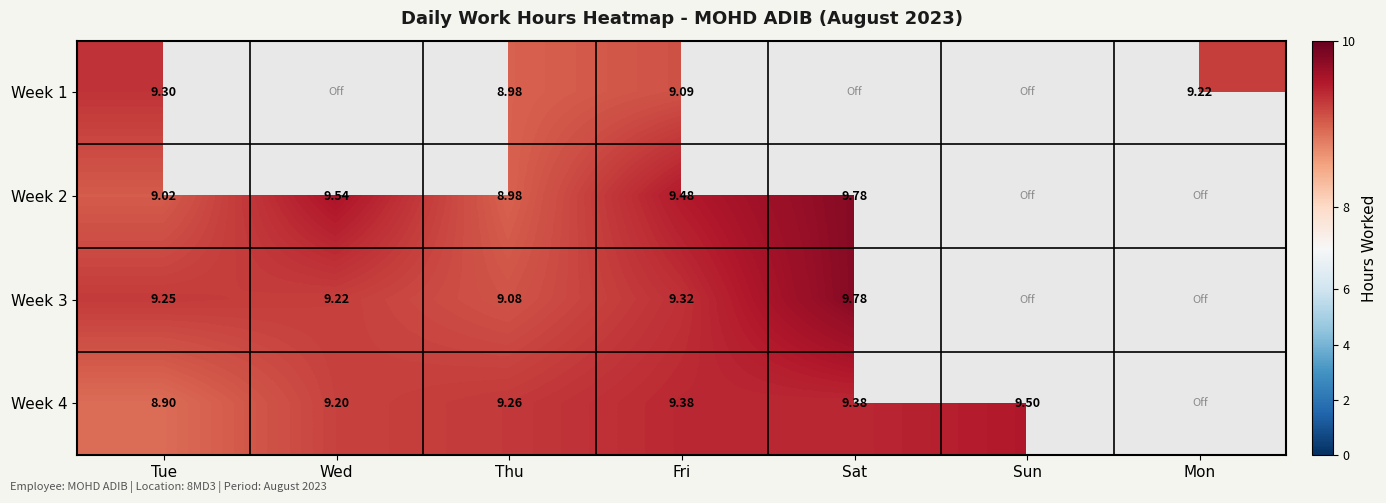

Where is Week 4 nearest to the value 9?

Tue